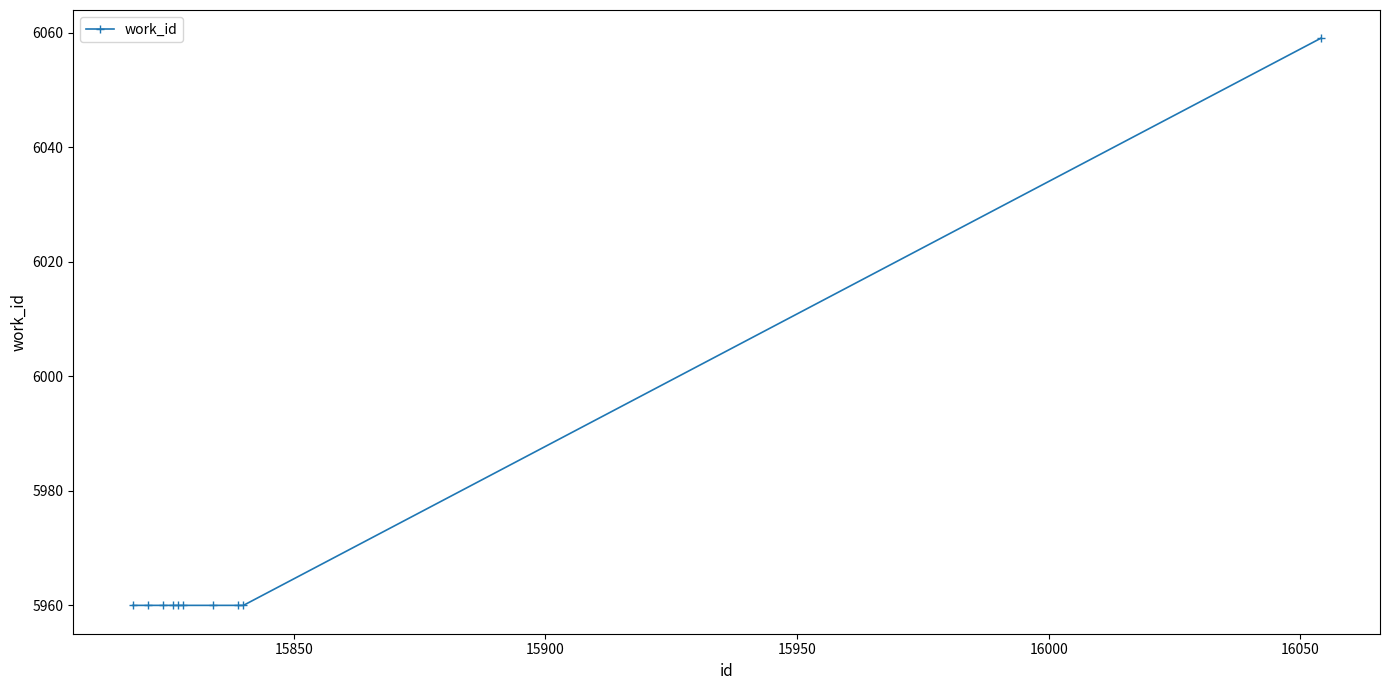

Count the number of data series in this chart.

1